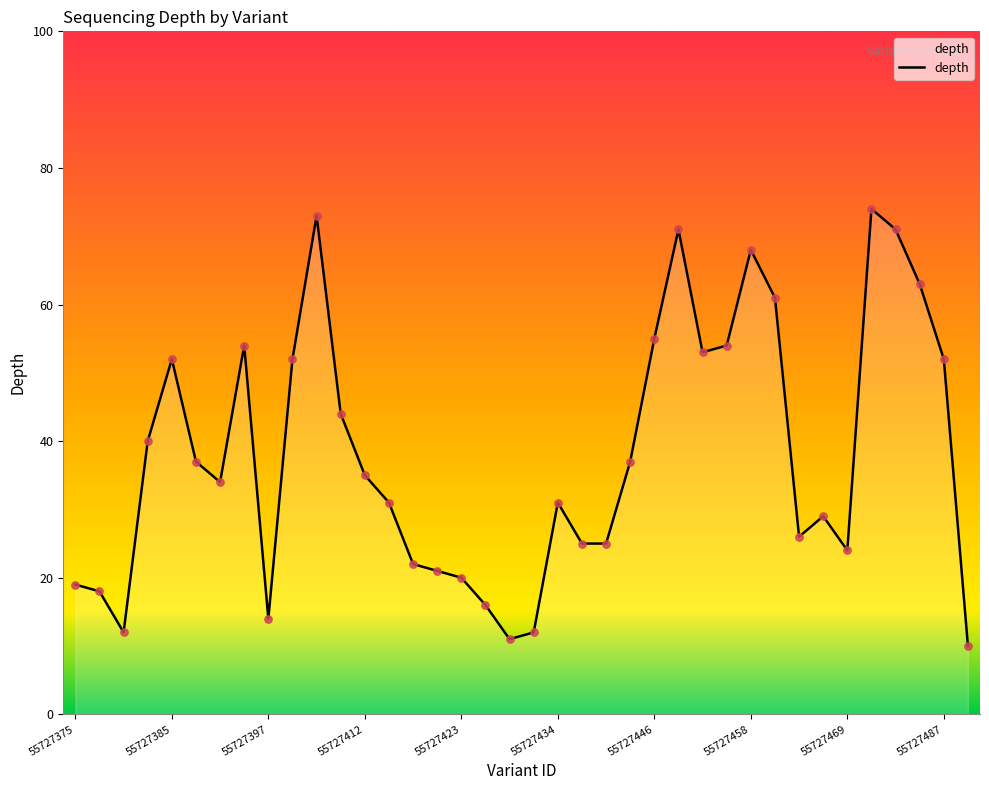

What is the maximum value shown in the chart?

74